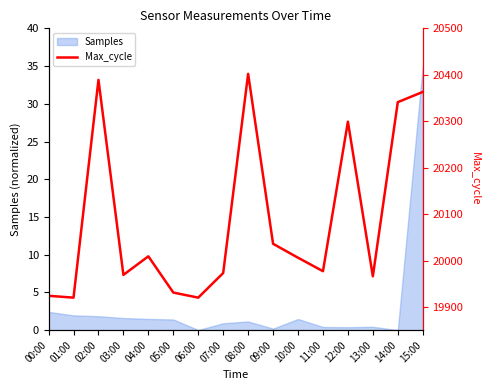

What is the maximum value for Samples?

35.0